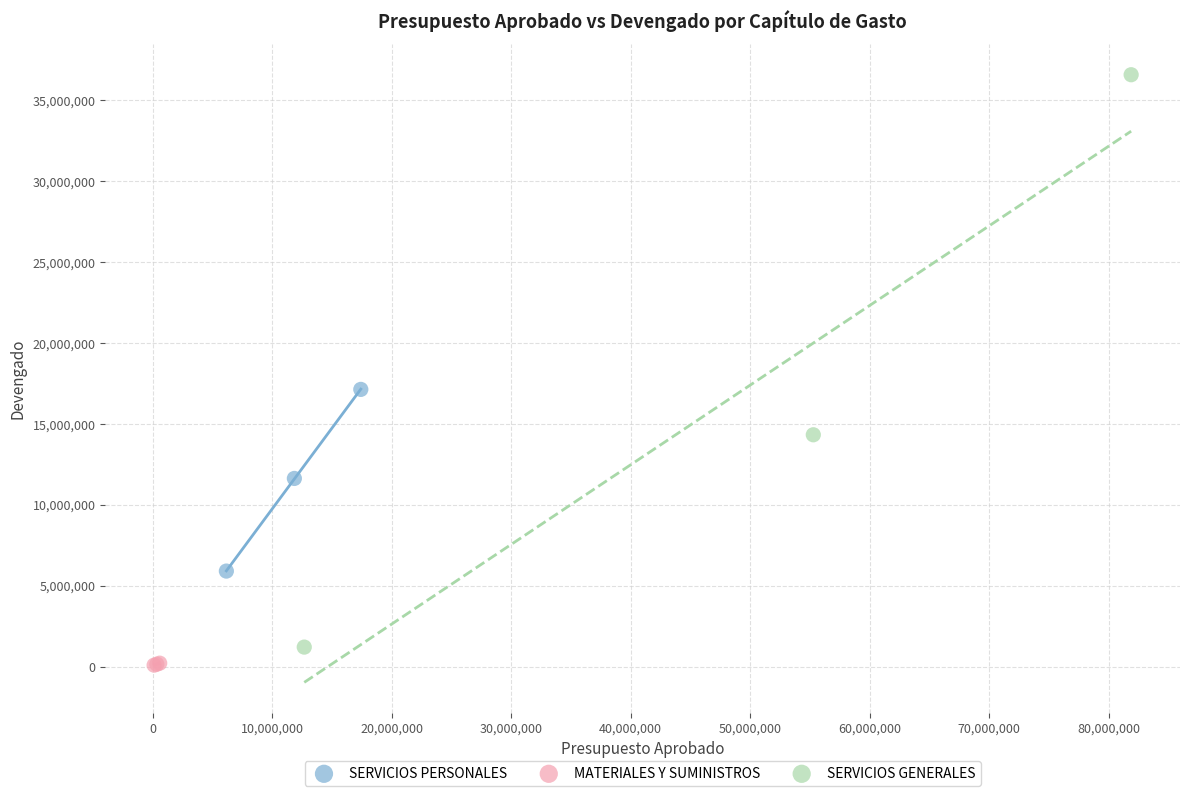

Which series contains the highest Y value?

SERVICIOS GENERALES